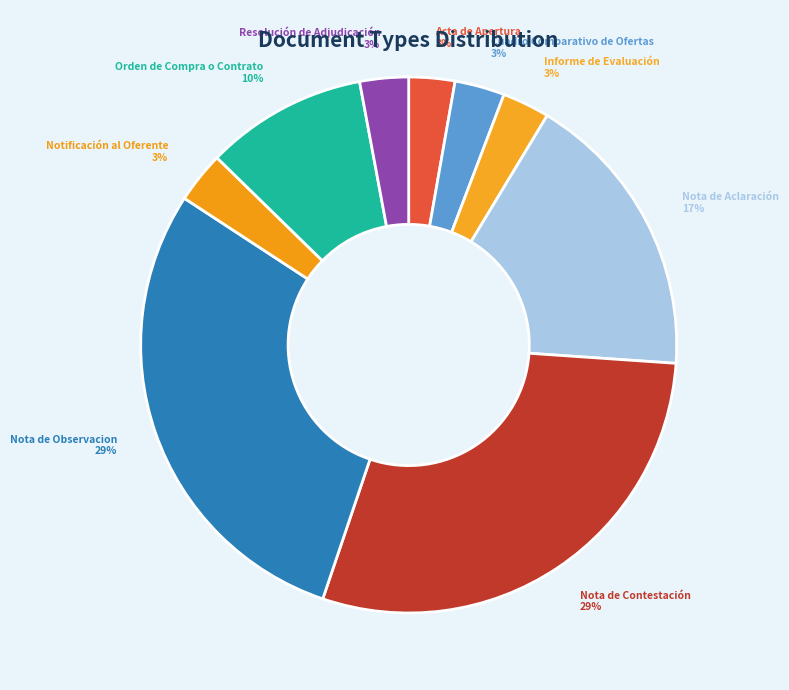

Does Resolución de Adjudicación represent more than half of the total?

No